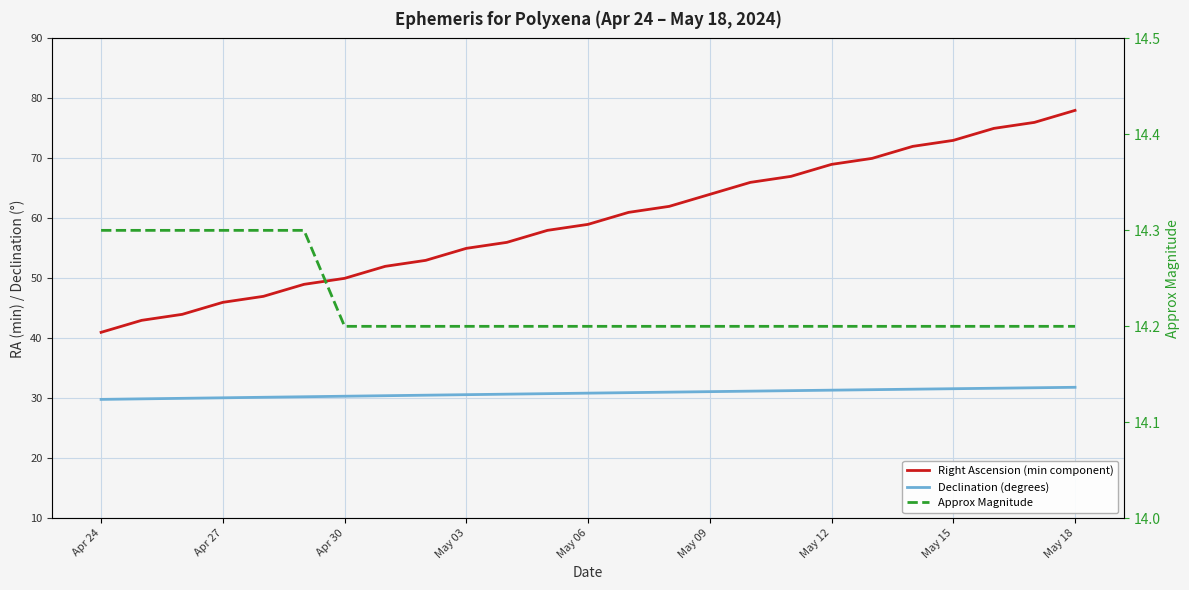

Between May 03 and 16, which series saw the biggest shift?

Right Ascension (min component)